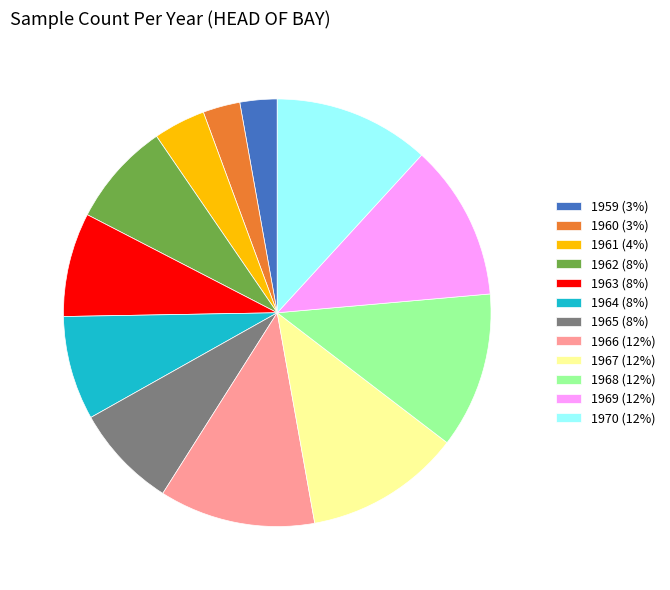

Is the sum of 1969 (12%) and 1962 (8%) greater than half?

No